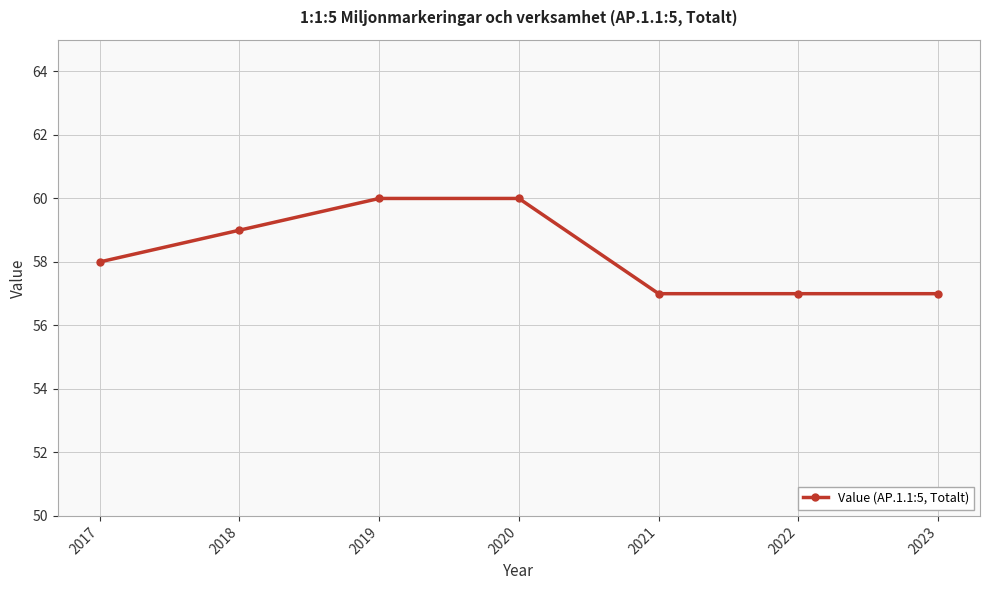

True or false: the data shows 17 at 2018.

False